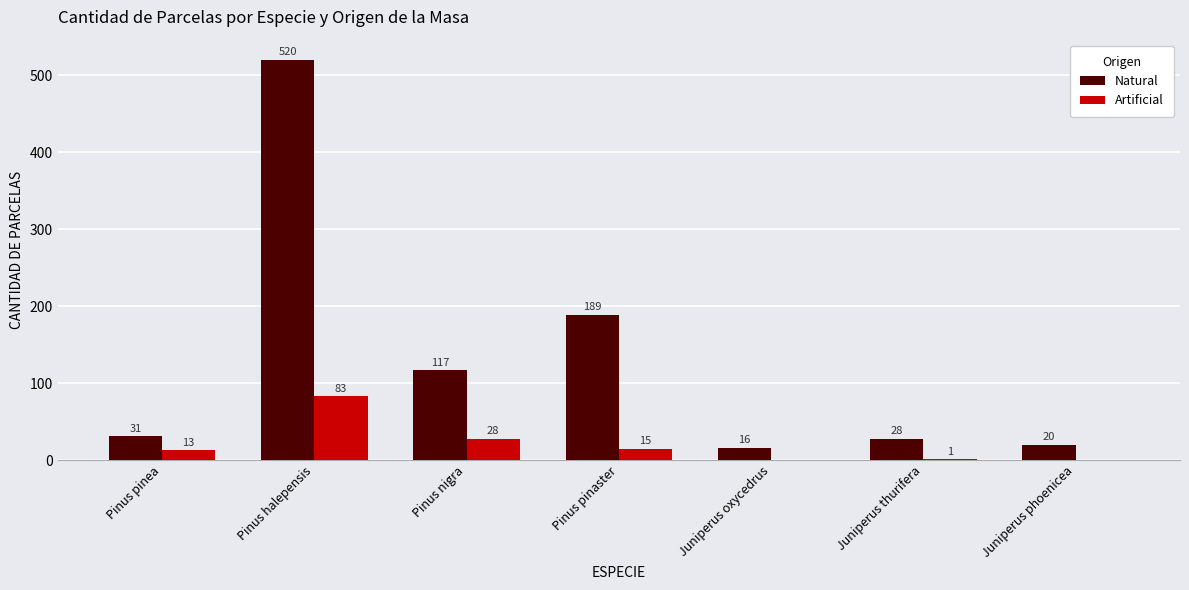

At which category does the chart reach its peak across all series?

Pinus halepensis